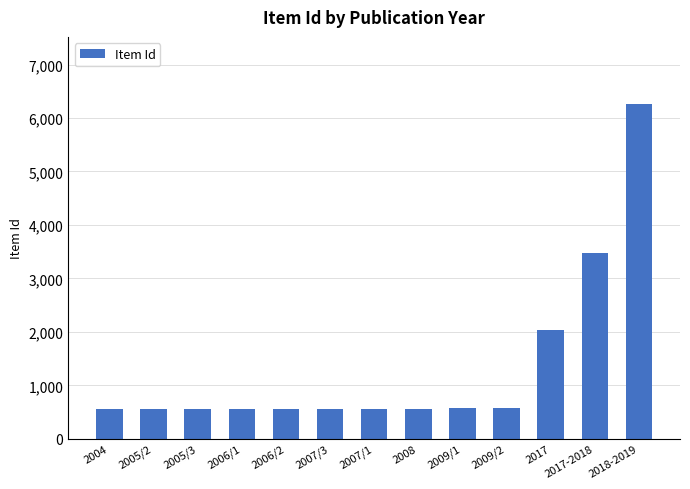

What is the smallest value displayed?

560